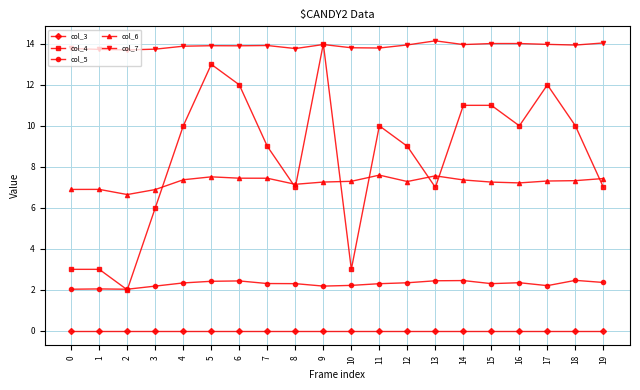

What is the highest value of the col_5 series?

2.5